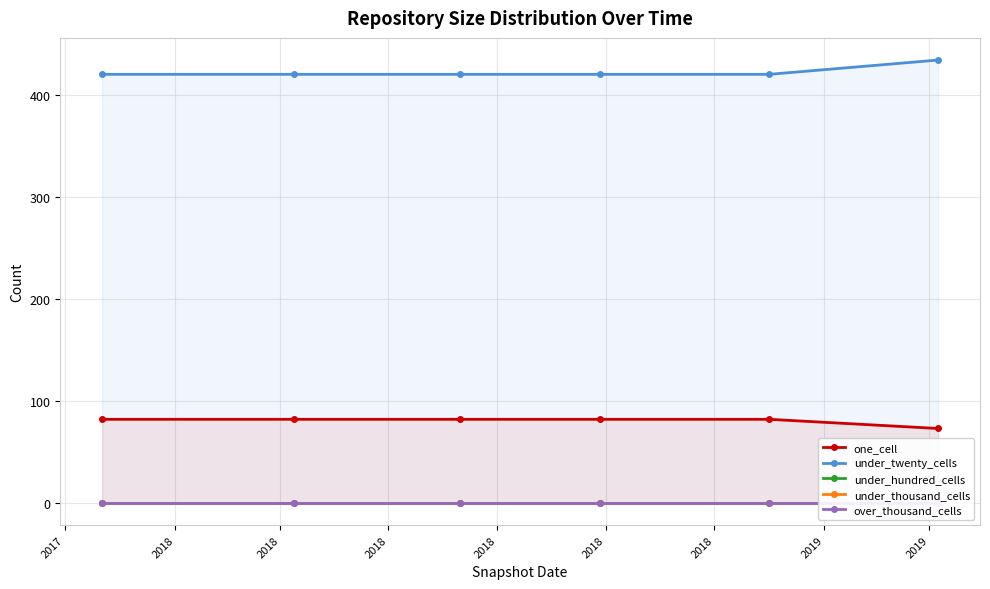

True or false: under_twenty_cells and one_cell intersect in this chart.

False